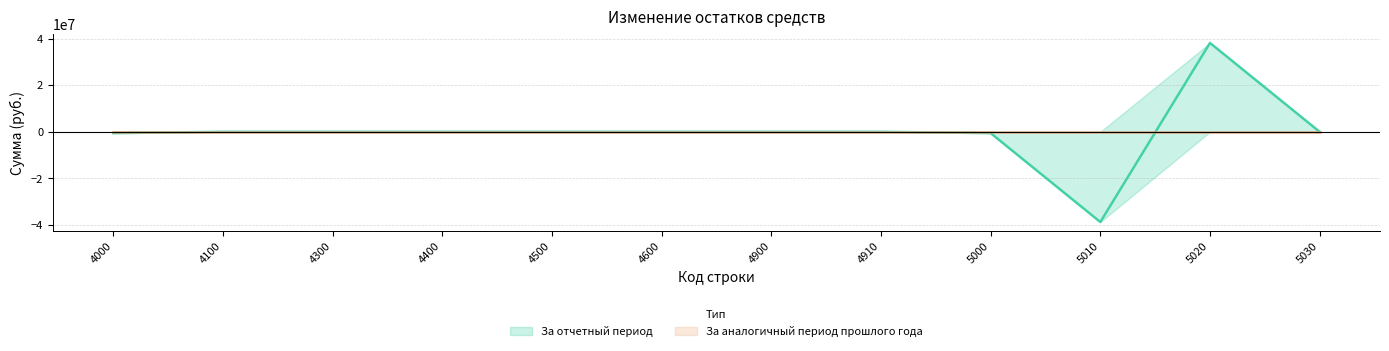

Read the value at 5000.

-558789.3